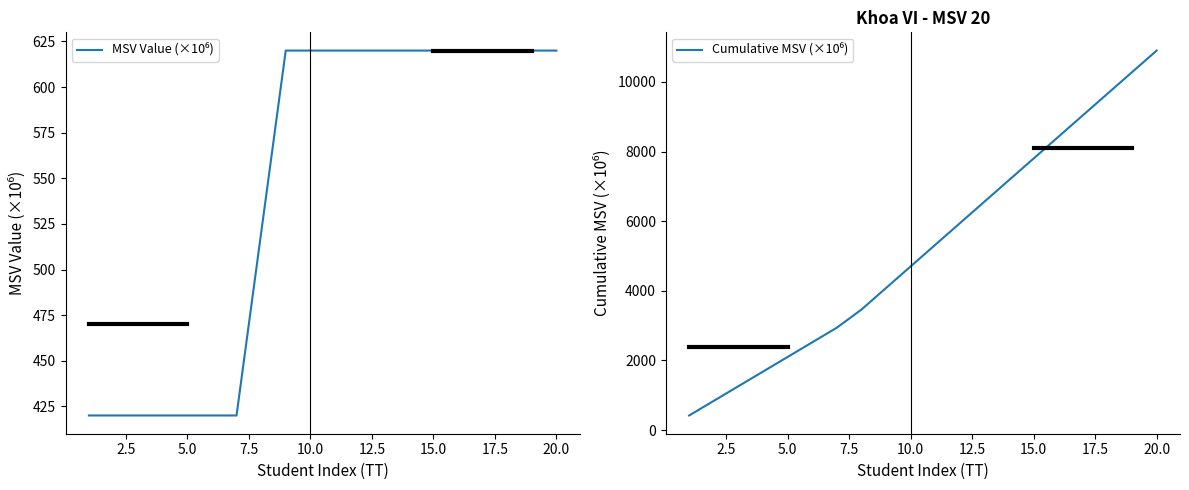

Count the number of data series in this chart.

2